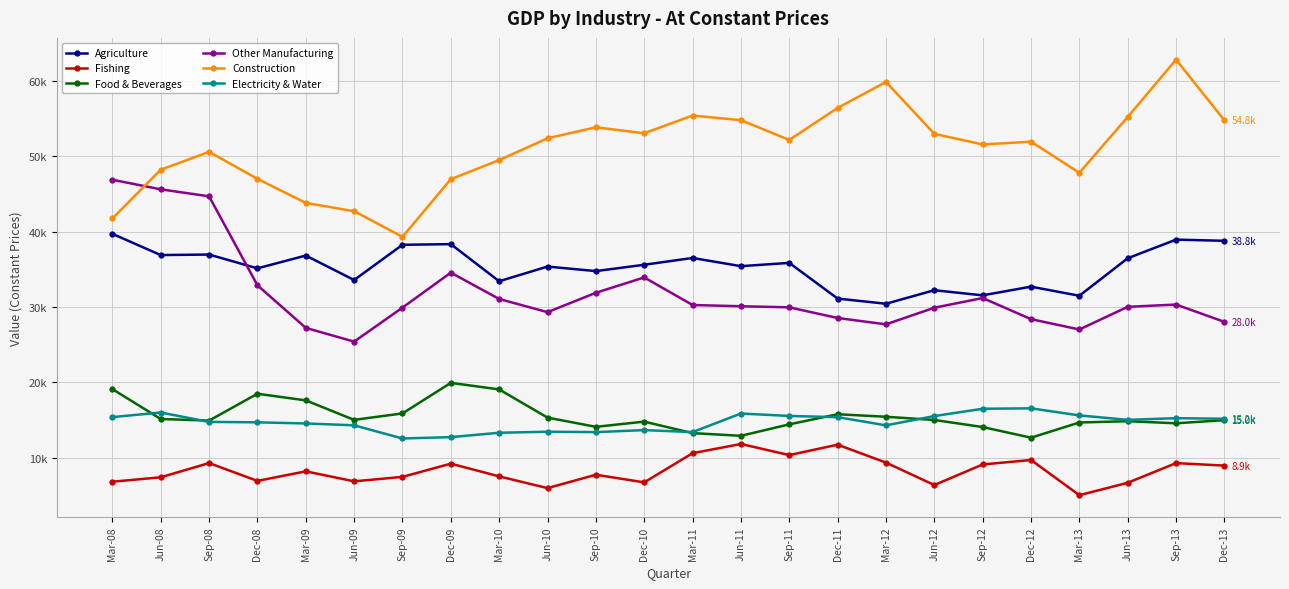

True or false: Agriculture and Electricity & Water intersect in this chart.

False